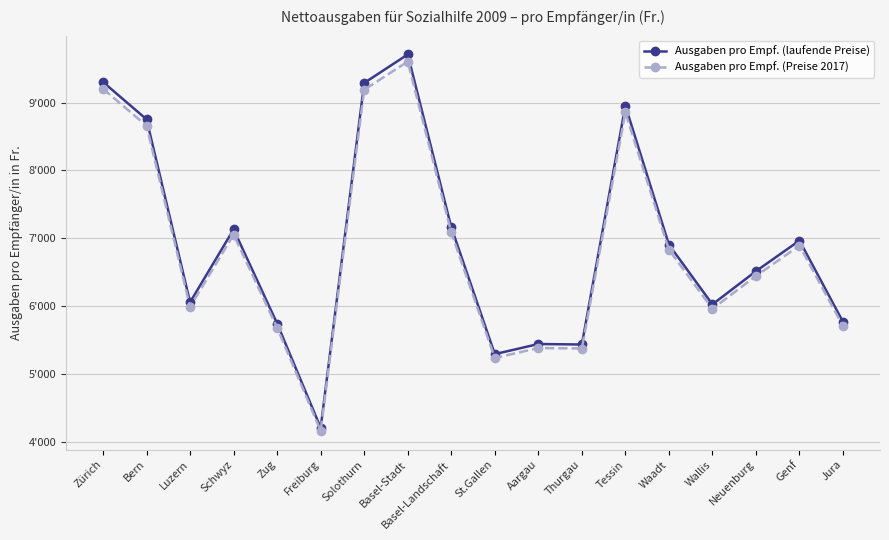

True or false: Ausgaben pro Empf. (laufende Preise) and Ausgaben pro Empf. (Preise 2017) cross at least once.

False